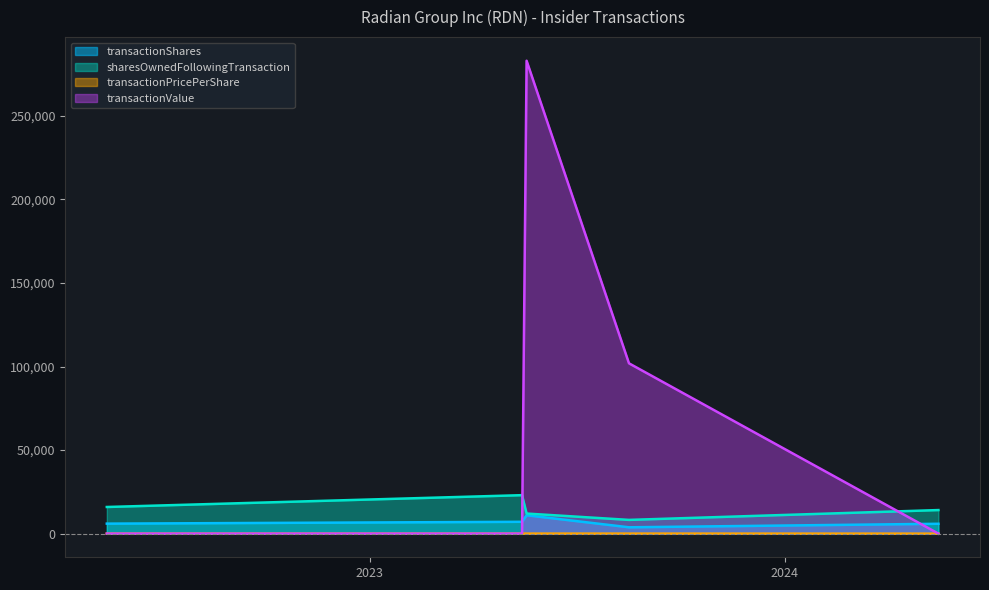

At which label does transactionShares first exceed 5986?

2023-05-15